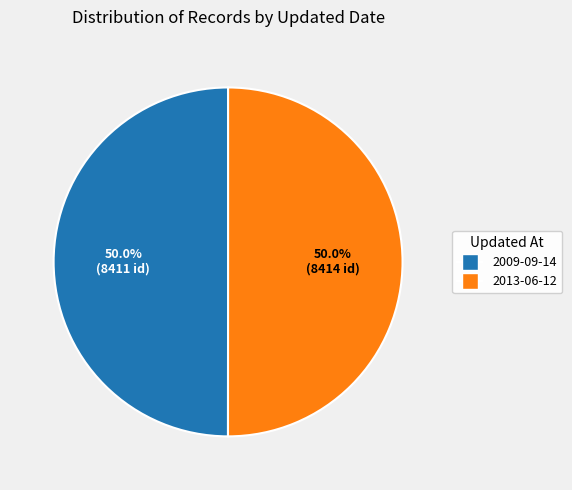

Is the sum of 2013-06-12 and 2009-09-14 greater than half?

Yes